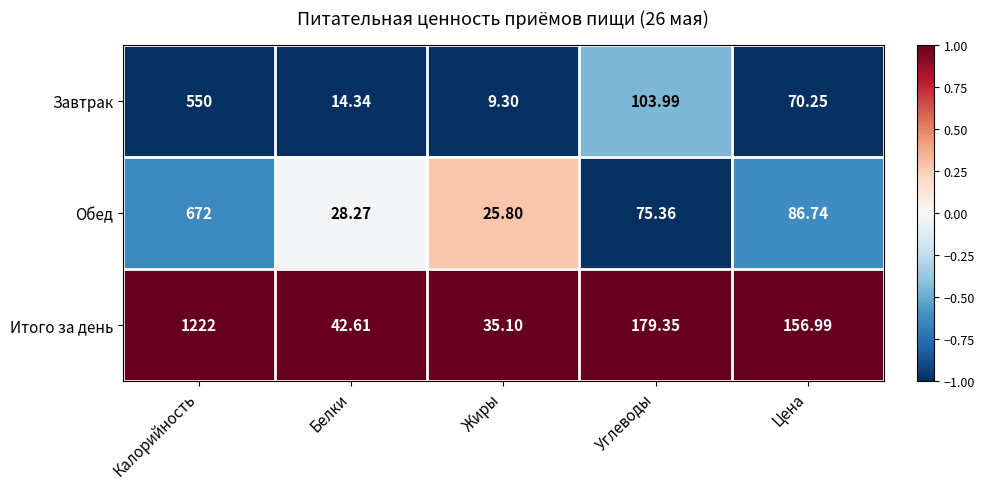

Is the value of Обед at Цена greater than the value of Завтрак at Цена?

Yes